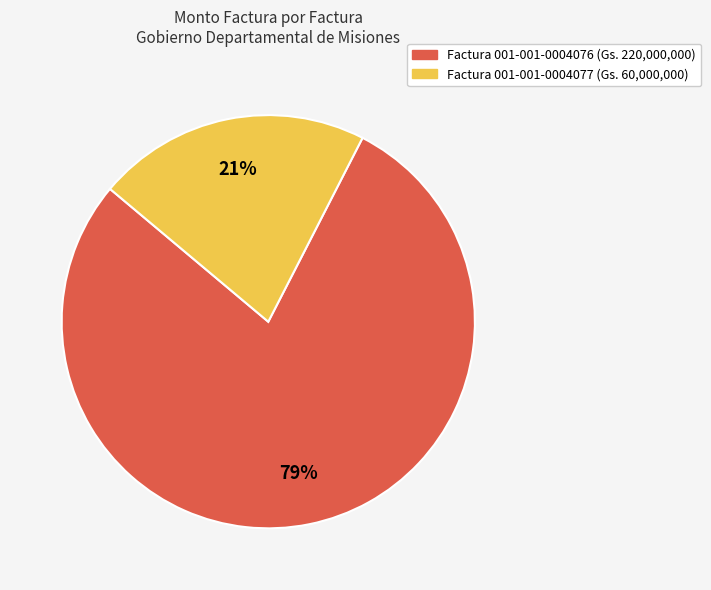

Which slice is the smallest?

Factura 001-001-0004077 (Gs. 60,000,000)